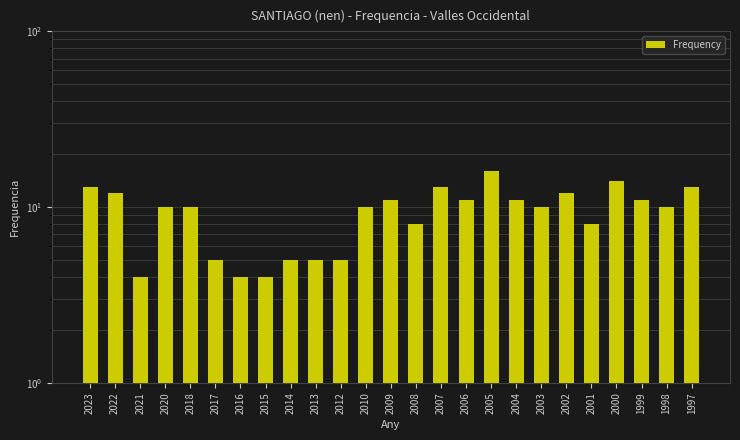

At which category does the chart reach its minimum across all series?

2021